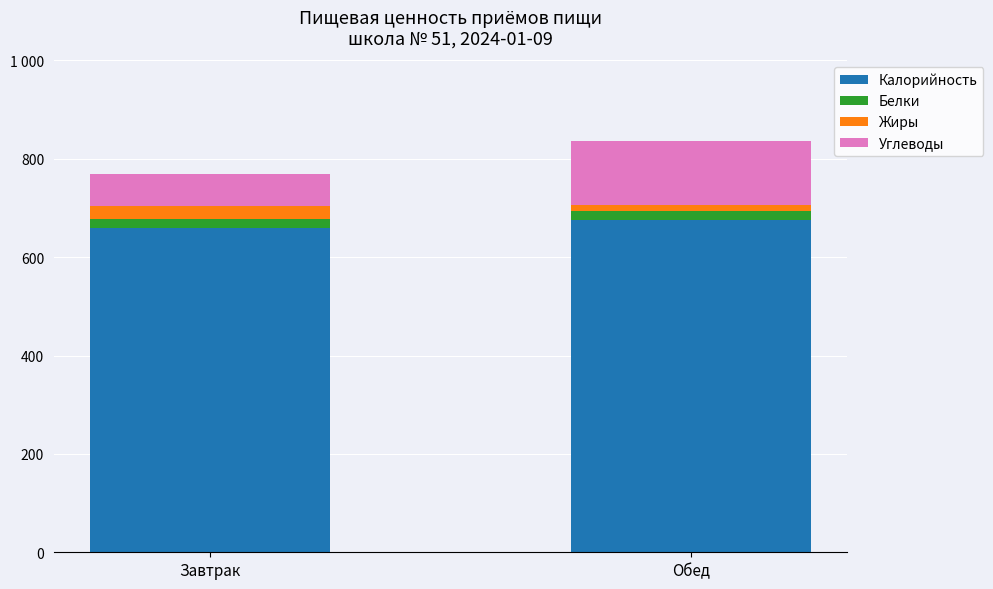

The Жиры series shows 27 at Завтрак. True or false?

True